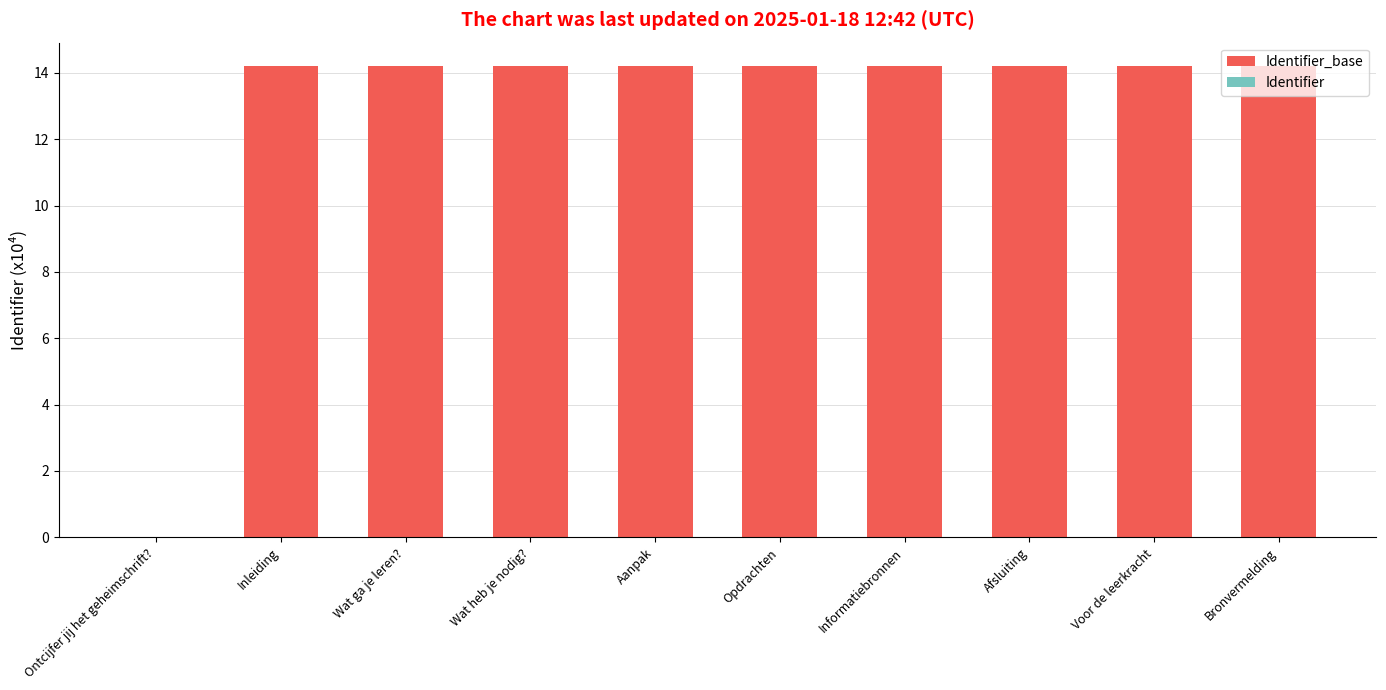

What is the label of the 3rd bar from the left?

Wat ga je leren?